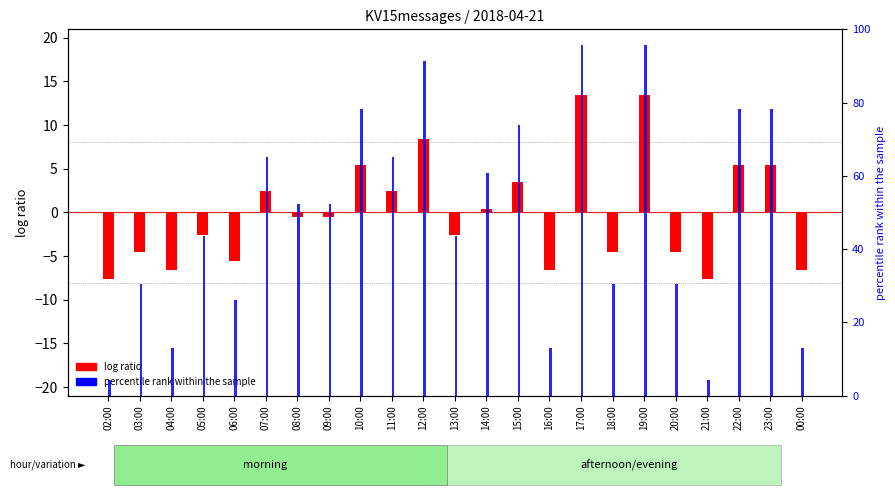

At which category does the chart reach its minimum across all series?

02:00